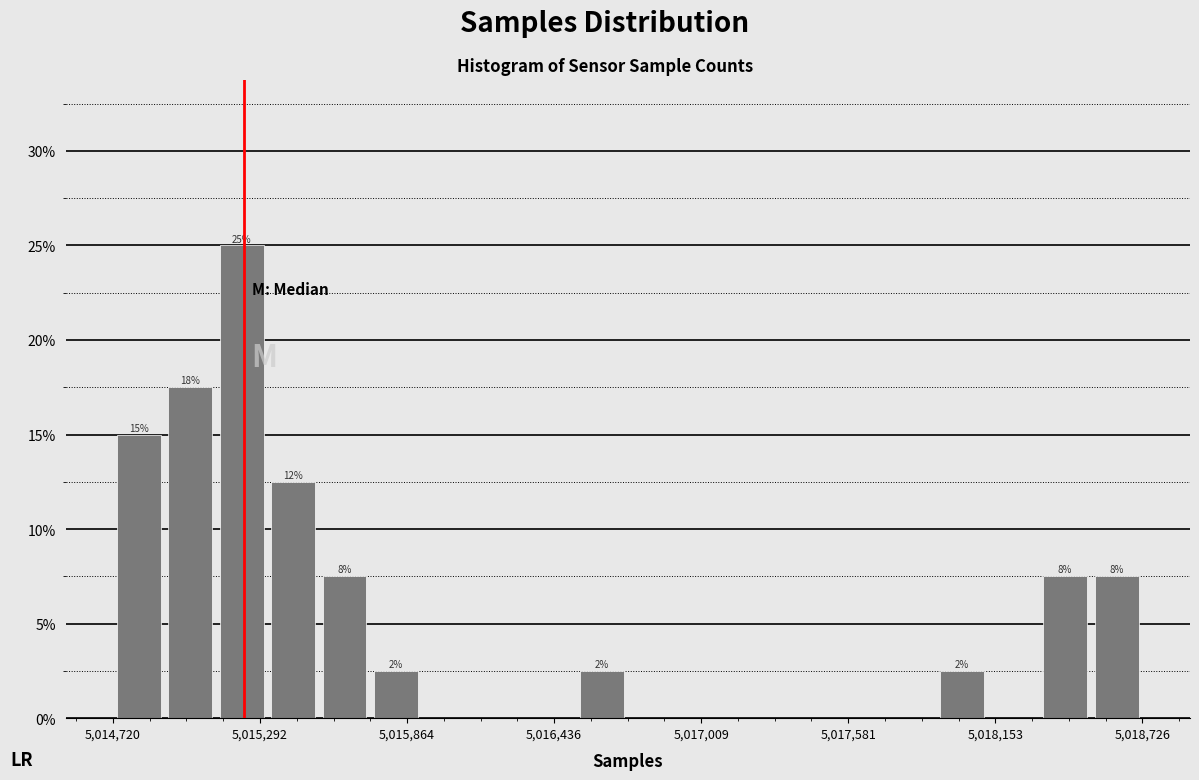

Read against the x-axis, roughly where is the centre of the tallest bar?

5015200